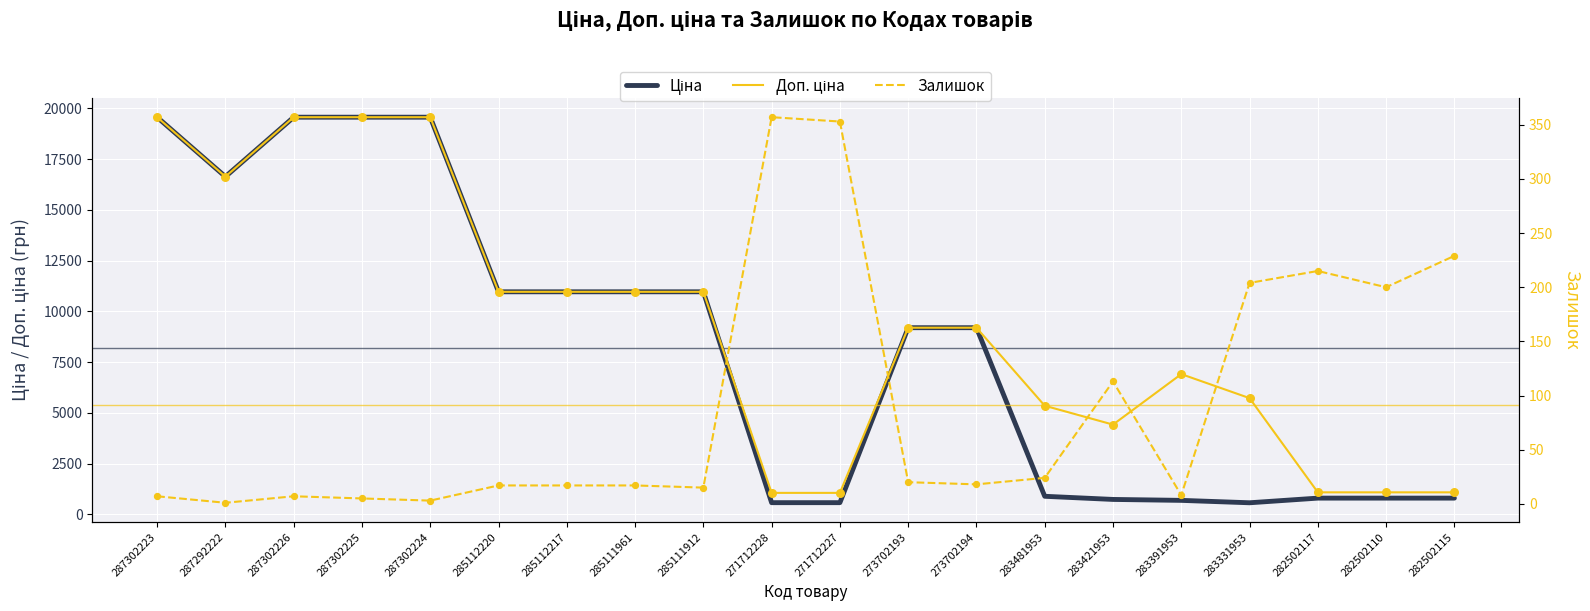

Which series has the widest spread of Y values?

Ціна